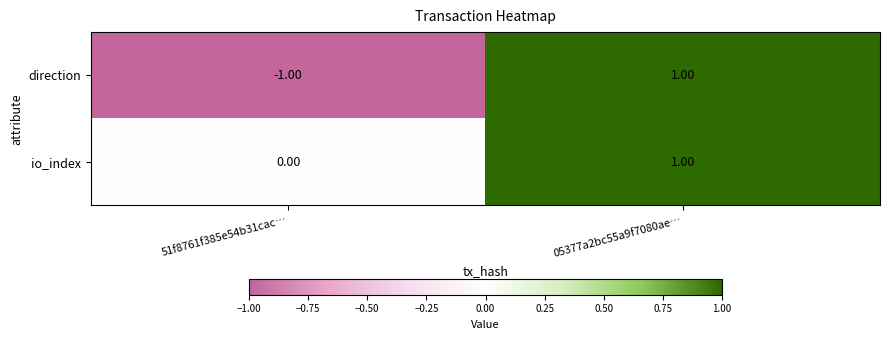

Which series has the widest spread of values?

direction